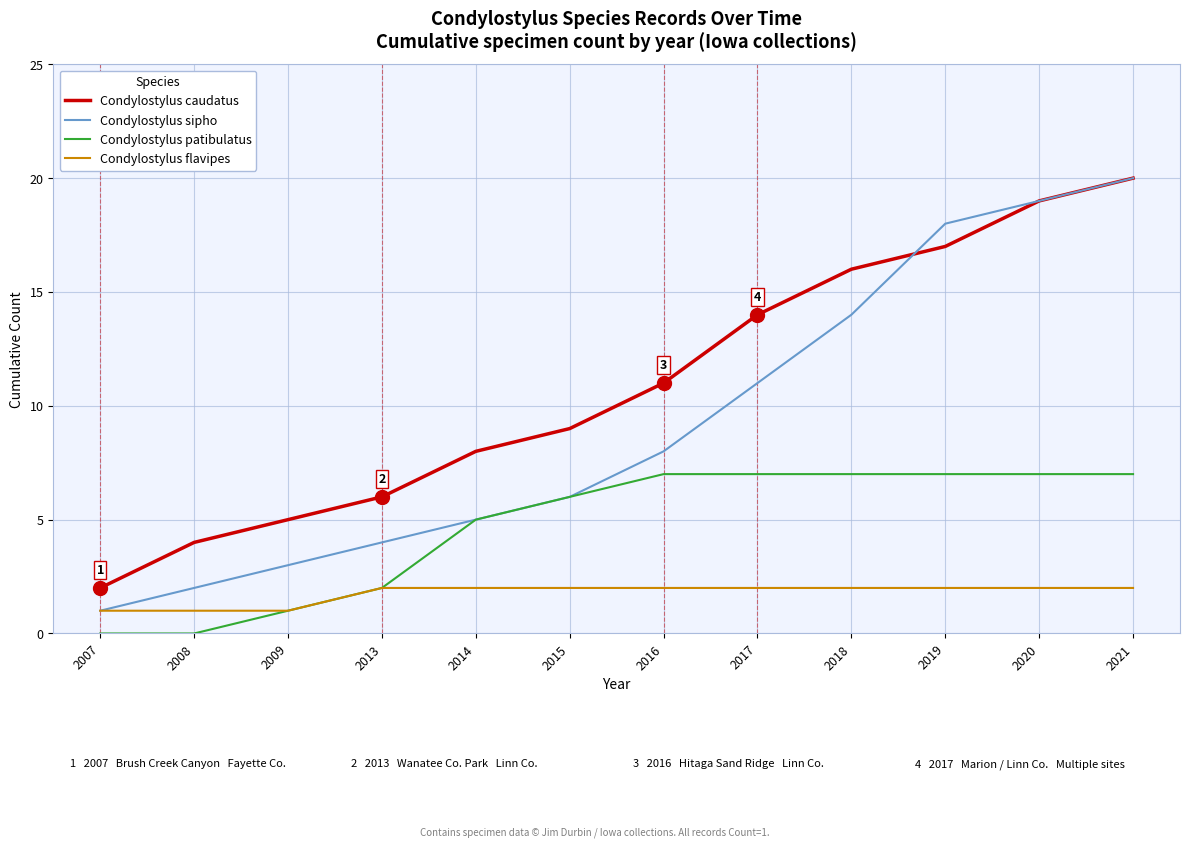

True or false: Condylostylus caudatus and Condylostylus patibulatus intersect in this chart.

False